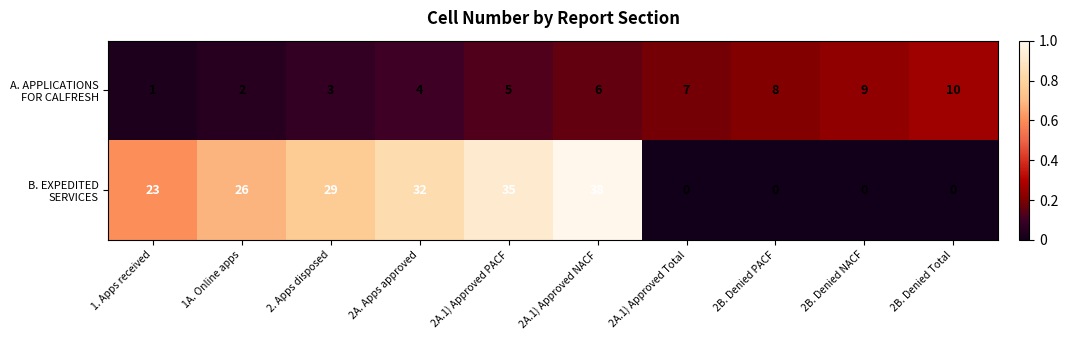

At how many categories does at least one series exceed 21?

6